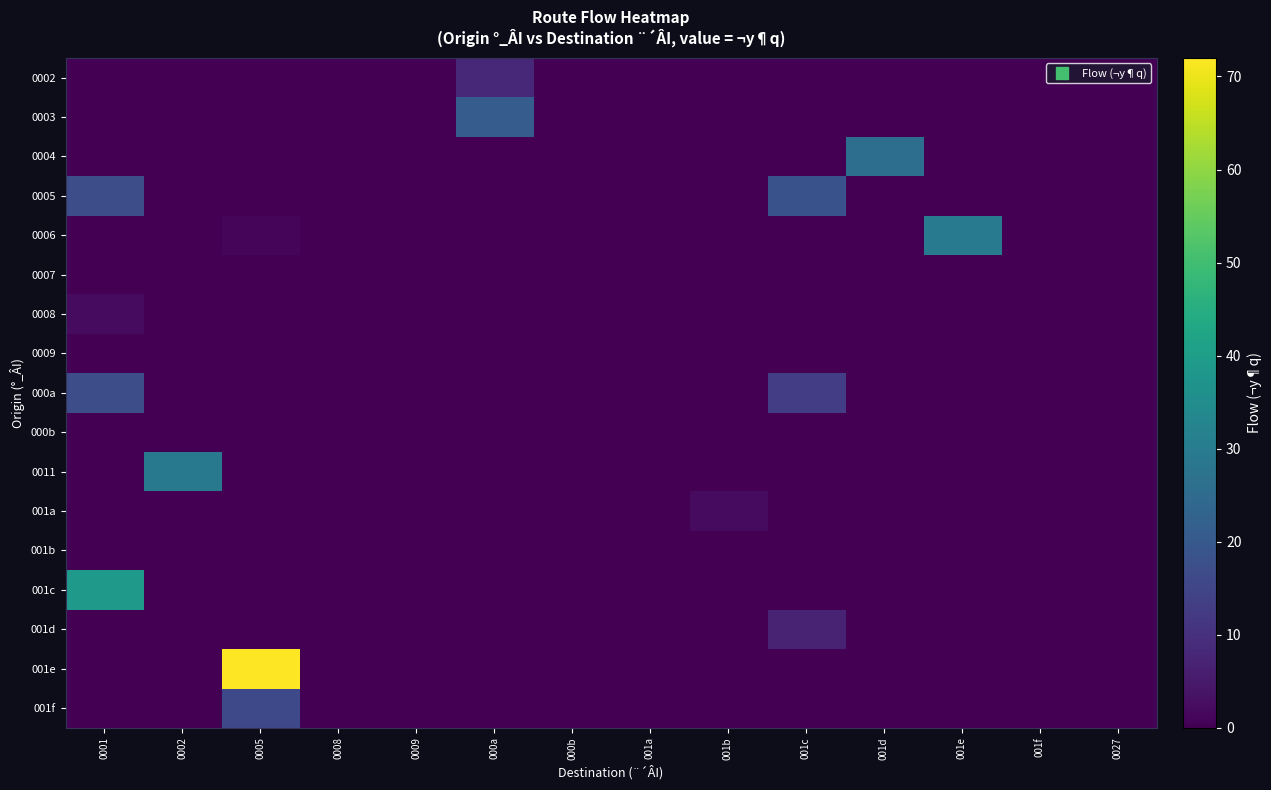

What is the spread (max minus min) of values at 0001?

39